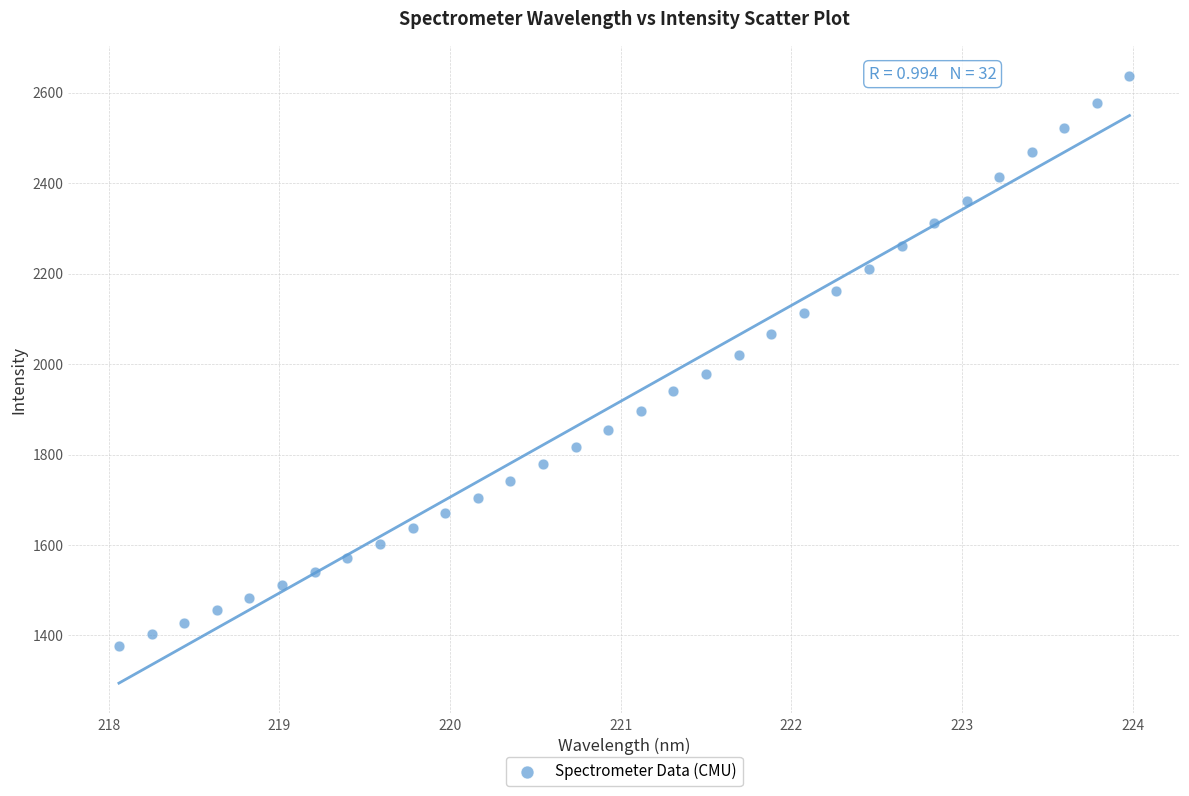

What is the range of X values (max minus min)?

5.9